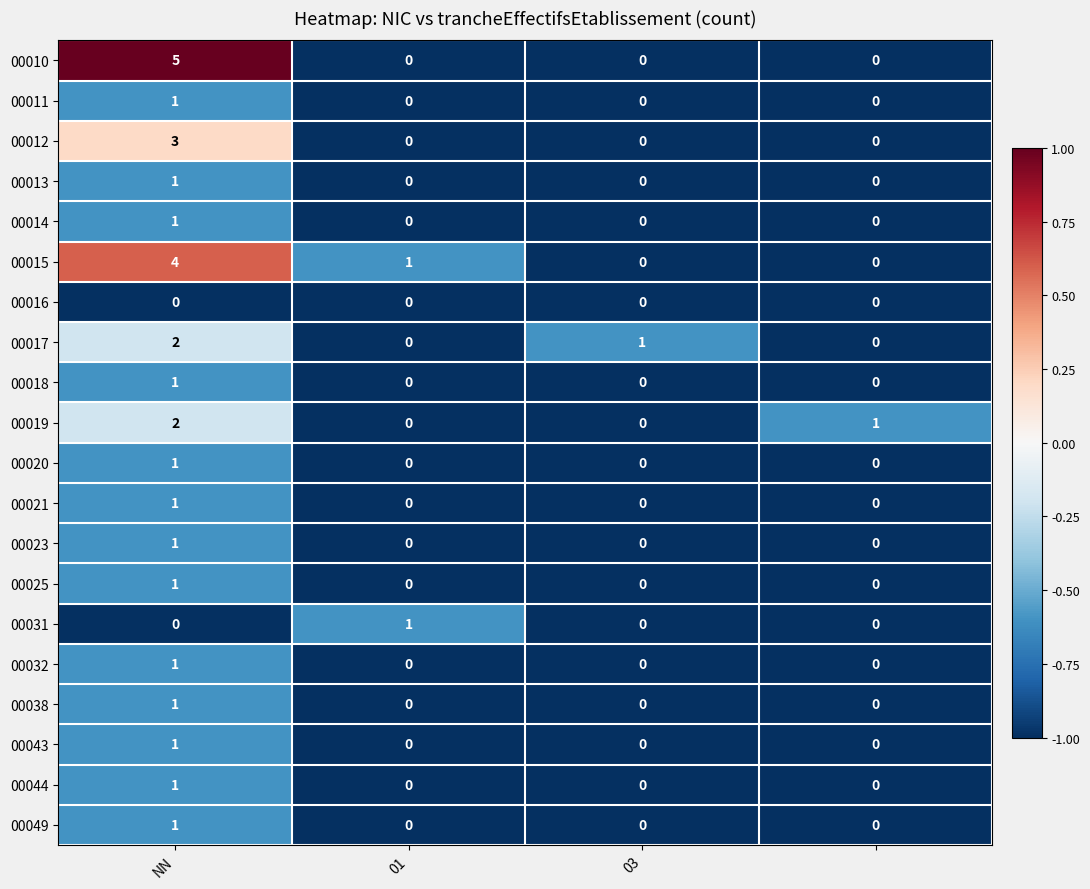

How many 00044 values are between 0 and 1?

4